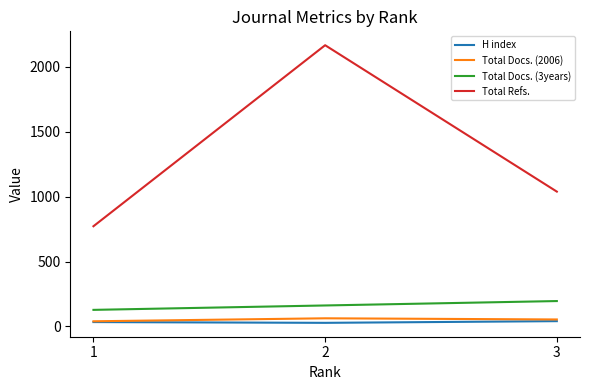

List the labels in order of Total Refs. value, largest first.

2, 3, 1